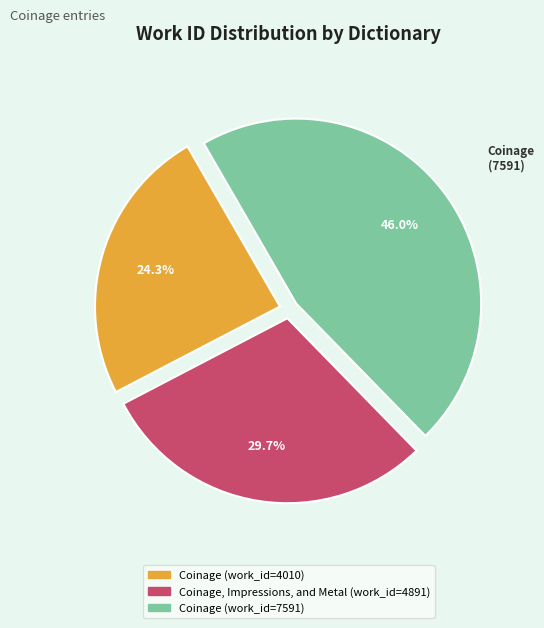

What percentage do Coinage (work_id=7591) and Coinage (work_id=4010) together represent?

70.3%